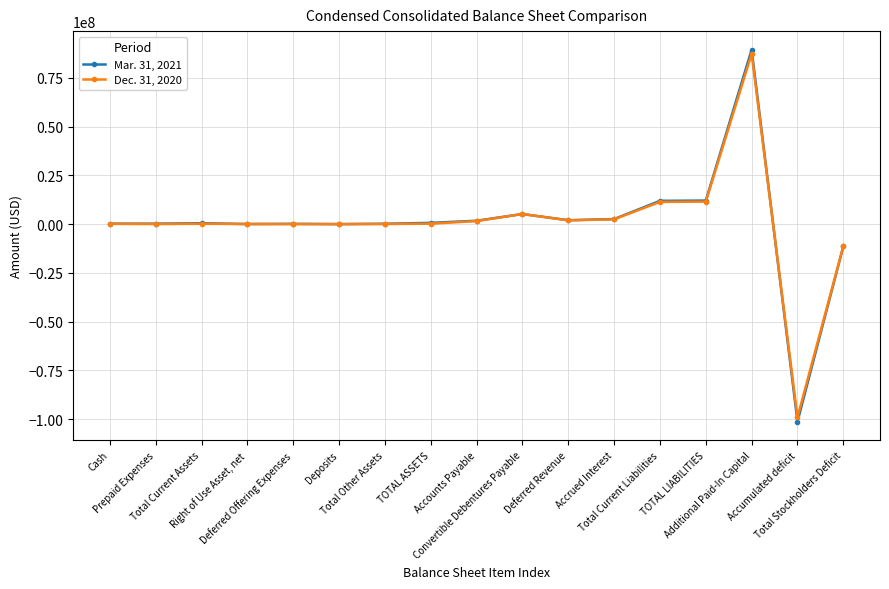

True or false: Dec. 31, 2020 and Mar. 31, 2021 cross at least once.

True